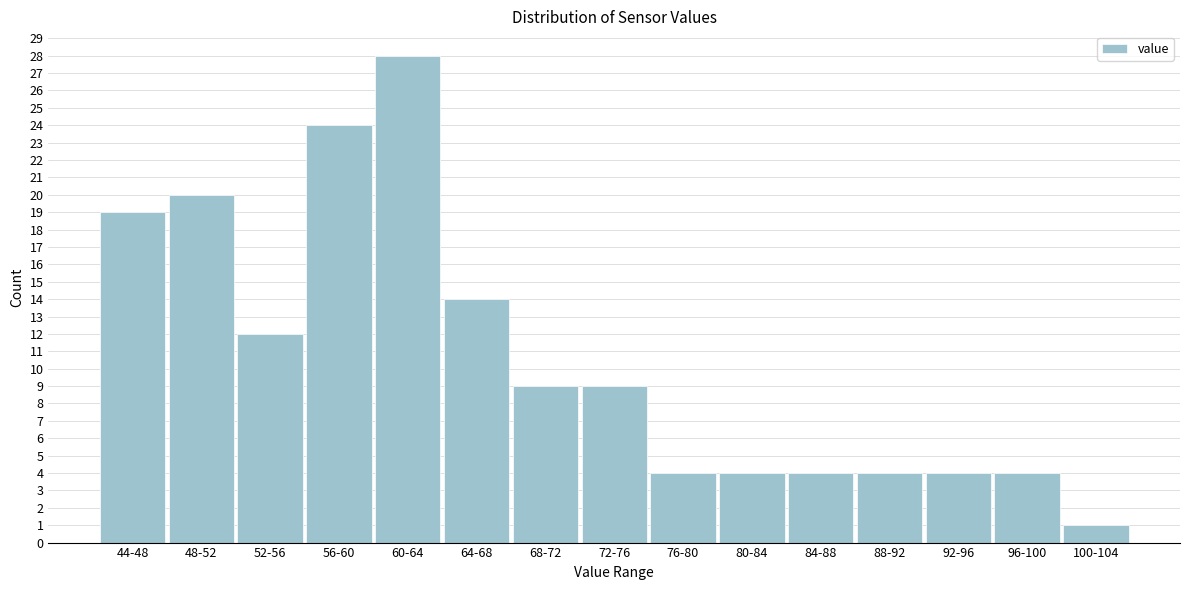

Reading left to right, extract all data points from this chart.

44-48=19	48-52=20	52-56=12	56-60=24	60-64=28	64-68=14	68-72=9	72-76=9	76-80=4	80-84=4	84-88=4	88-92=4	92-96=4	96-100=4	100-104=1